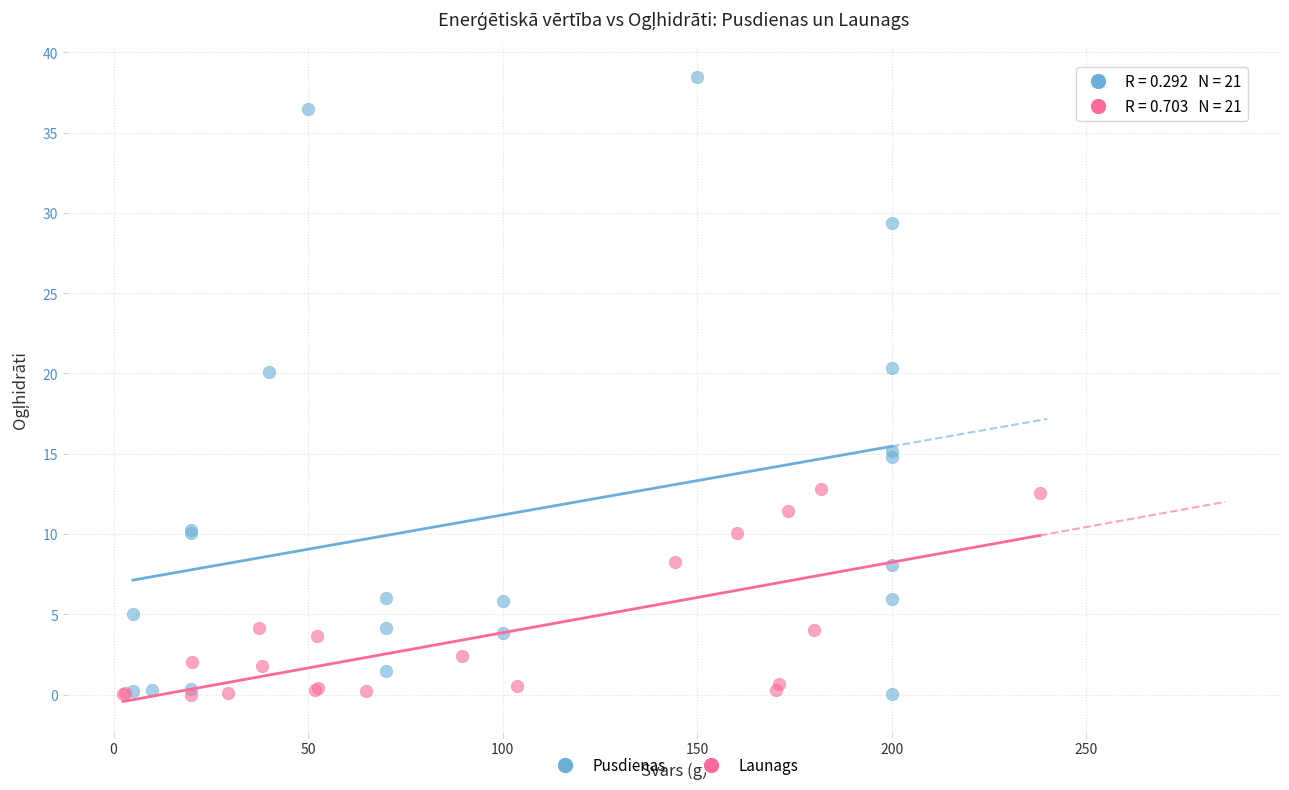

Which series has the widest spread of Y values?

Pusdienas